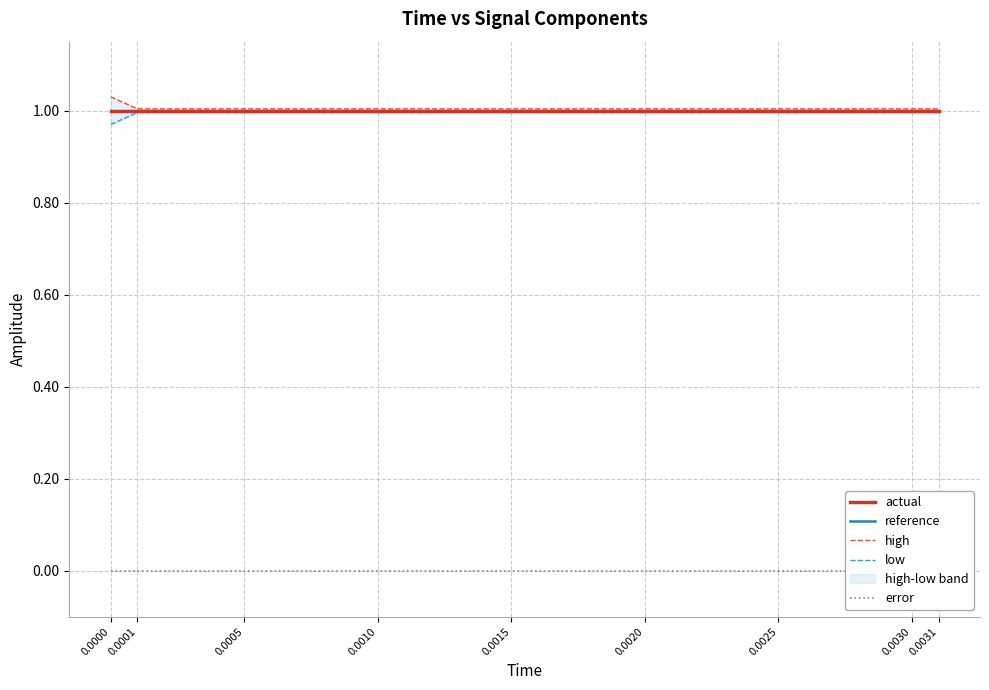

What is the value of the reference point at the 6th from the left?

1.0